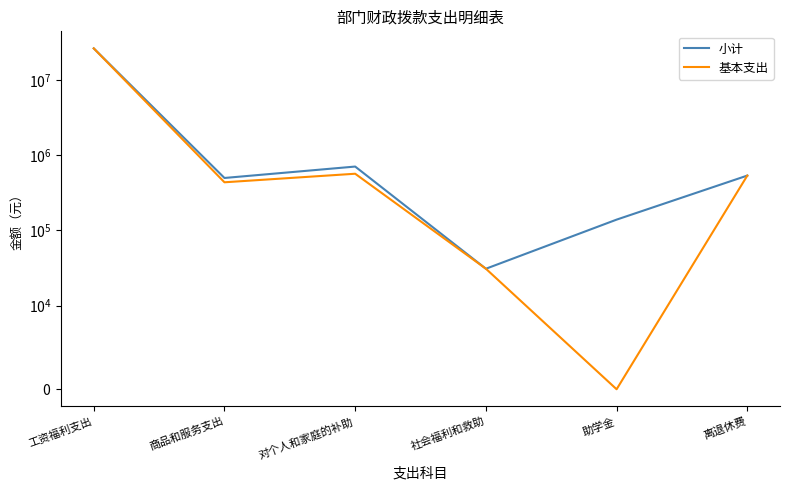

Where does the 基本支出 series first go above 535116?

工资福利支出